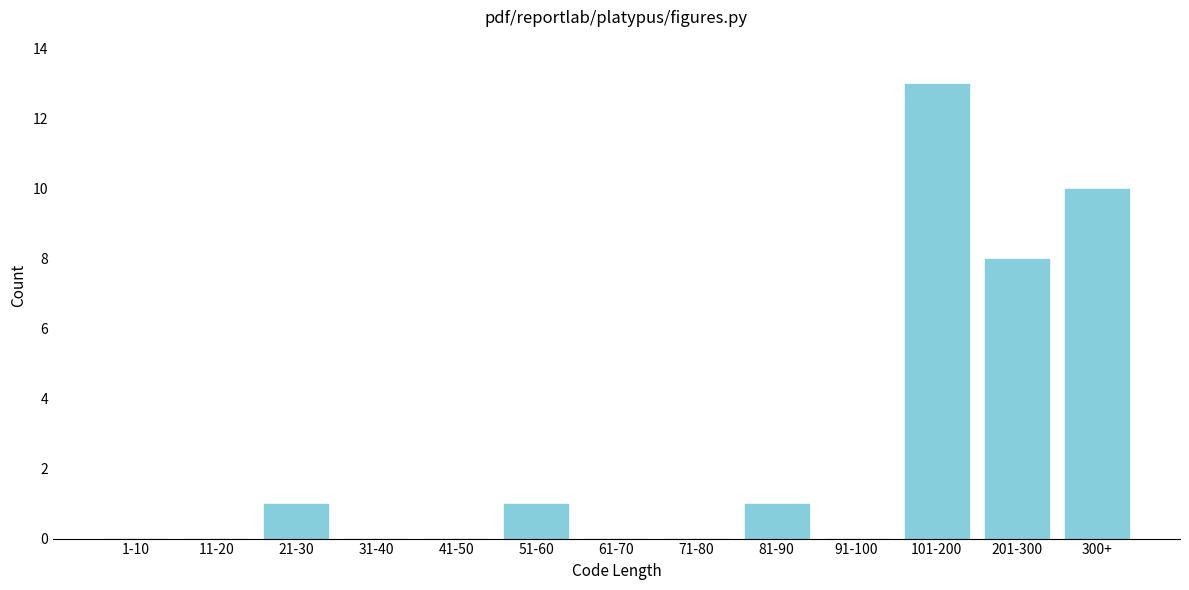

Reading left to right, what are all the values shown in this chart?

1-10=0	11-20=0	21-30=1	31-40=0	41-50=0	51-60=1	61-70=0	71-80=0	81-90=1	91-100=0	101-200=13	201-300=8	300+=10